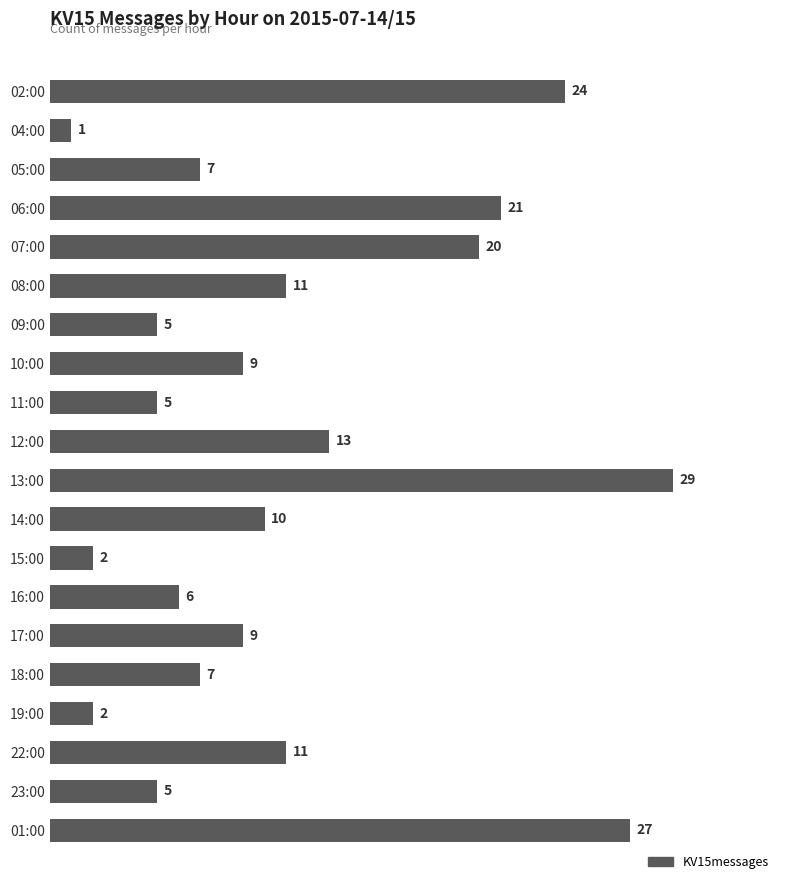

What is the smallest value displayed?

1